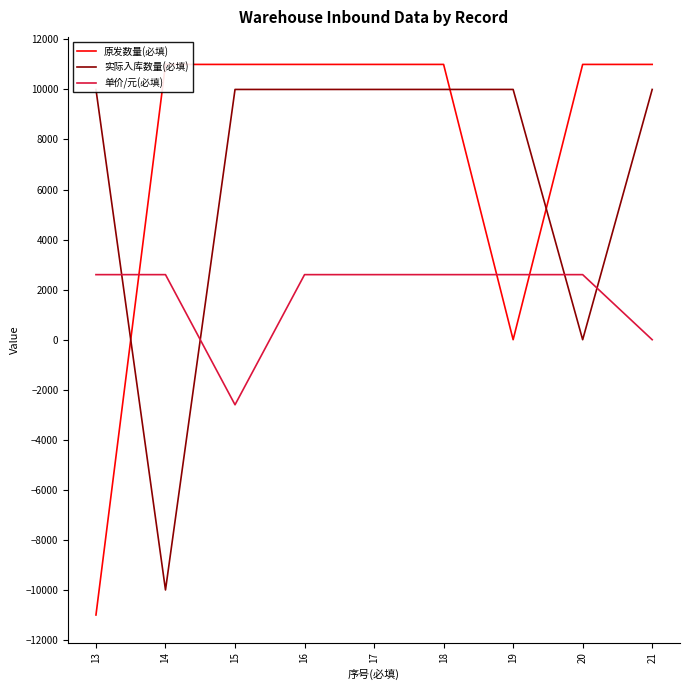

What is the sum of the 单价/元(必填) values at 17 and 20?

5200.0